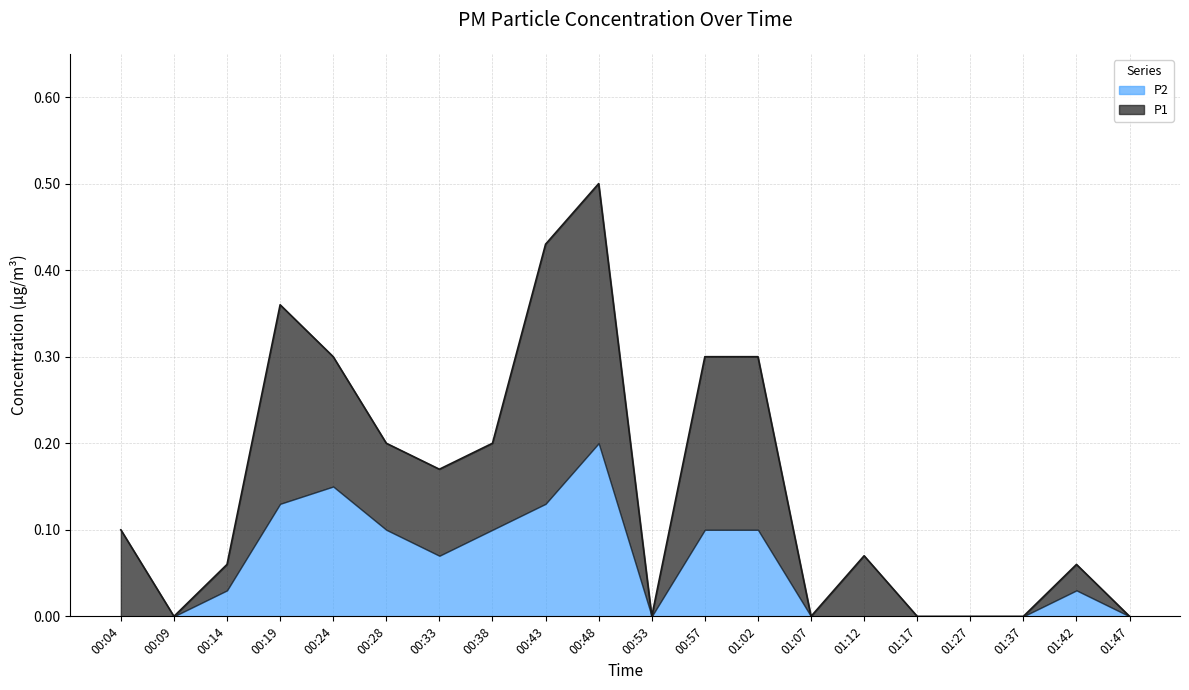

At which category is the sum across all series the highest?

00:48